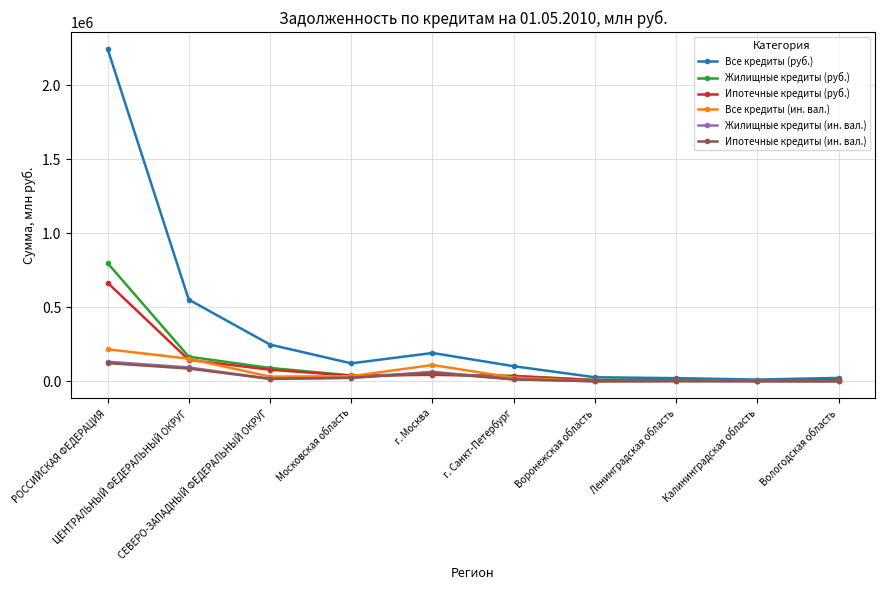

What is the approximate value of Жилищные кредиты (ин. вал.) at Воронежская область?

483